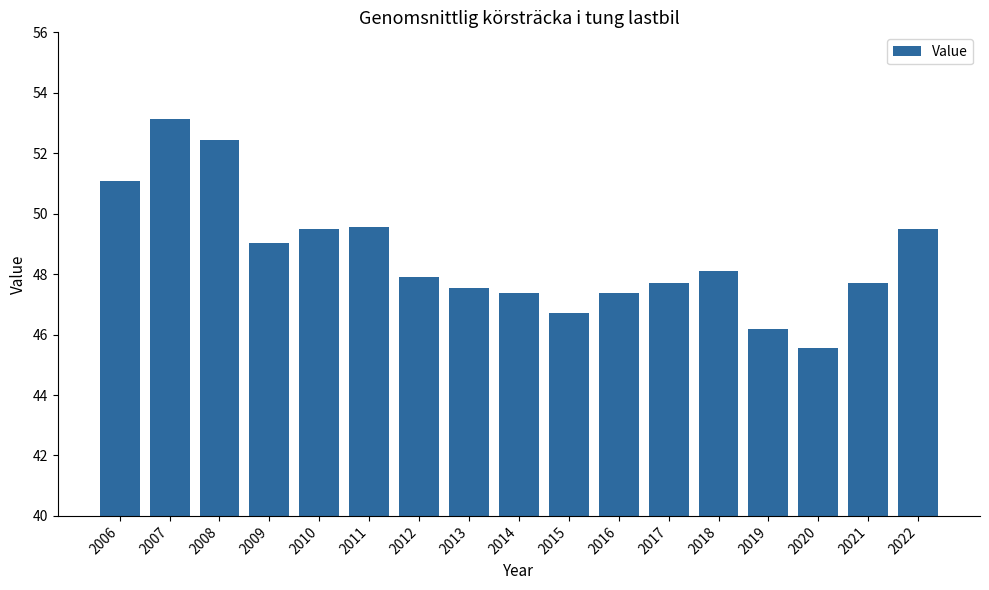

What is the value of the 16th bar from the left?

47.7